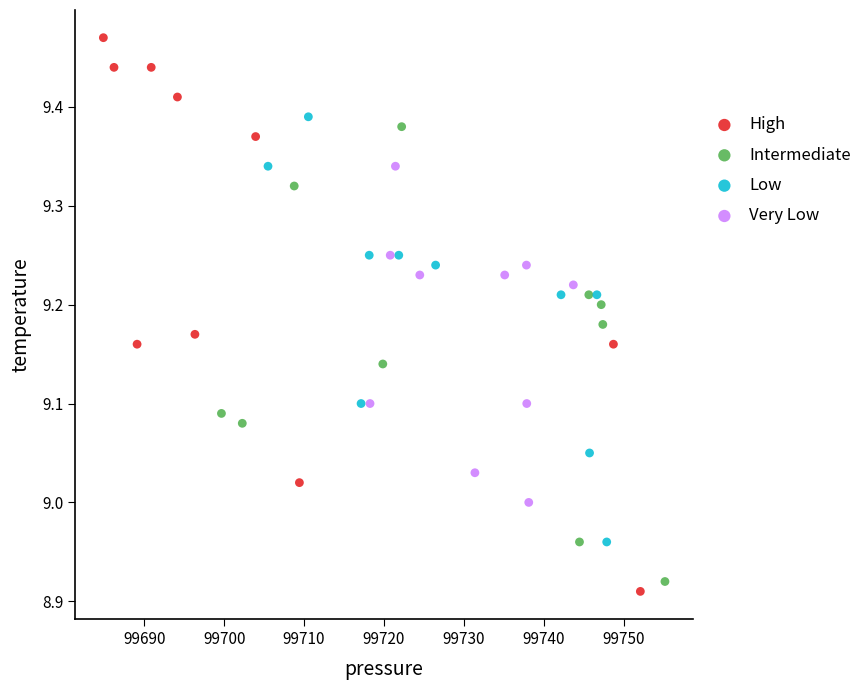

What are all the series names shown in the legend?

High, Intermediate, Low, Very Low